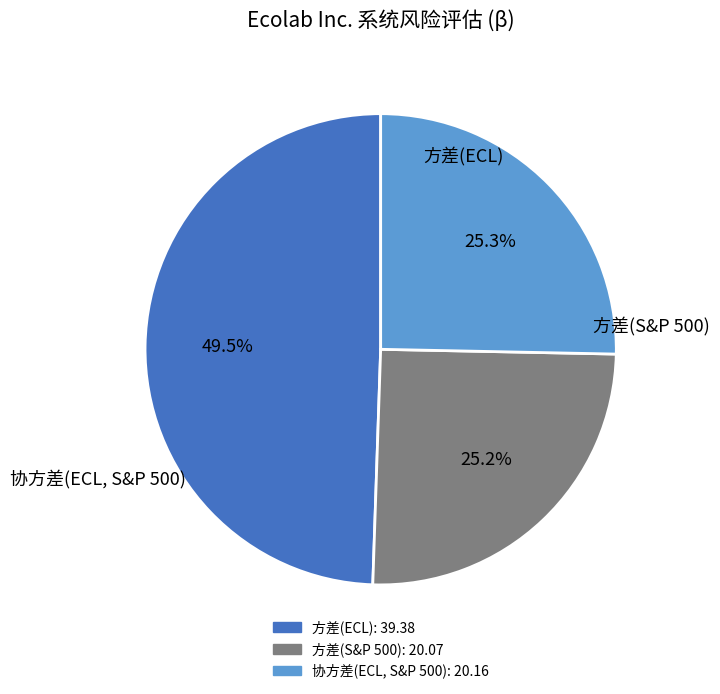

Does 协方差(ECL, S&P 500) represent more than half of the total?

No